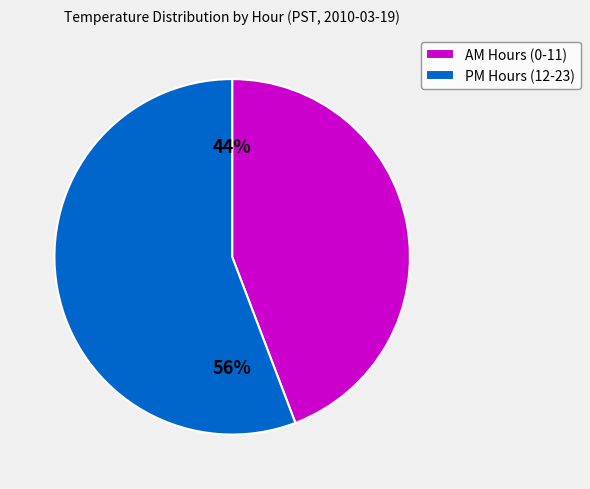

What is the largest slice in the pie chart?

PM Hours (12-23)